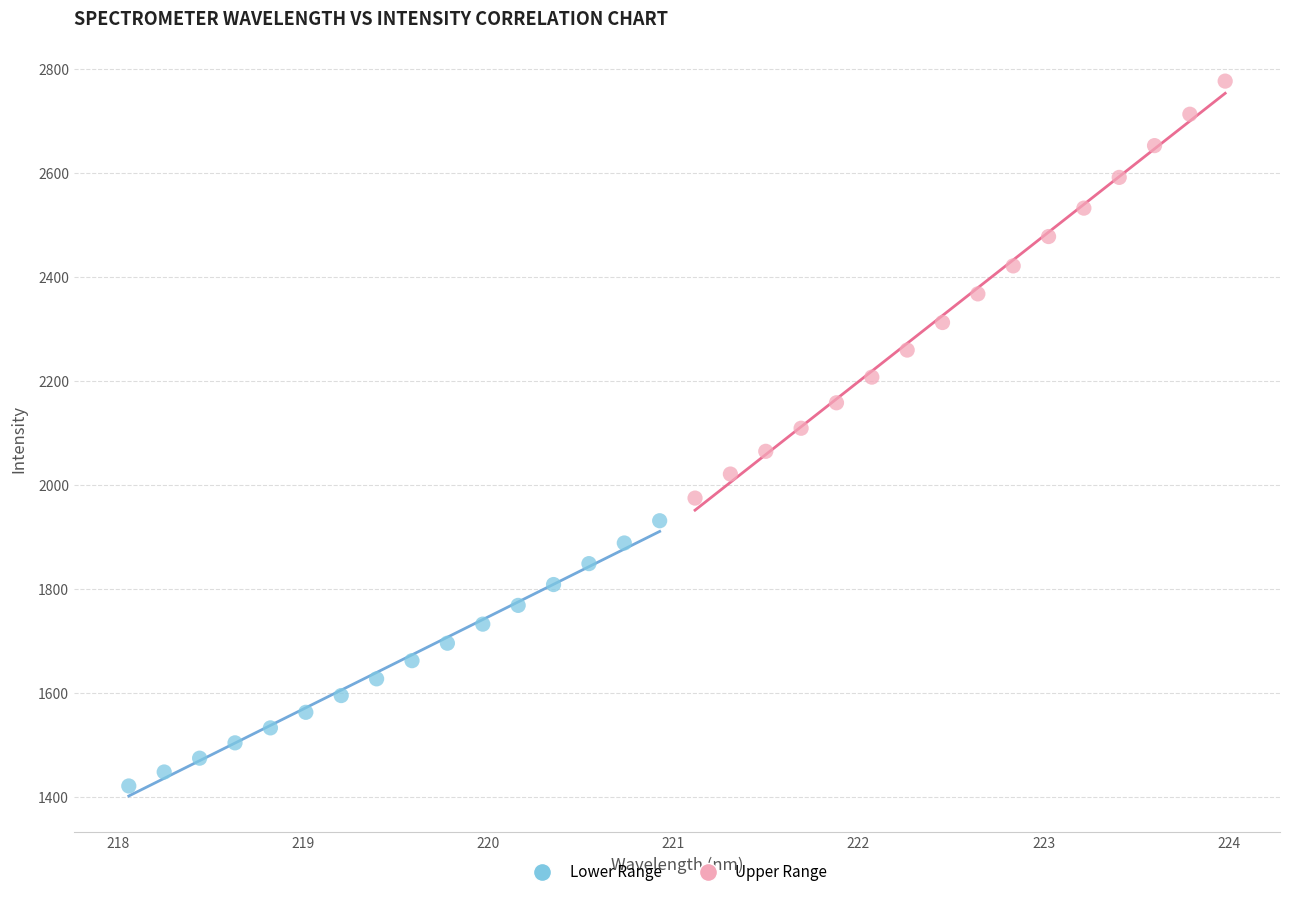

Which series has the largest Y range (max minus min)?

Upper Range